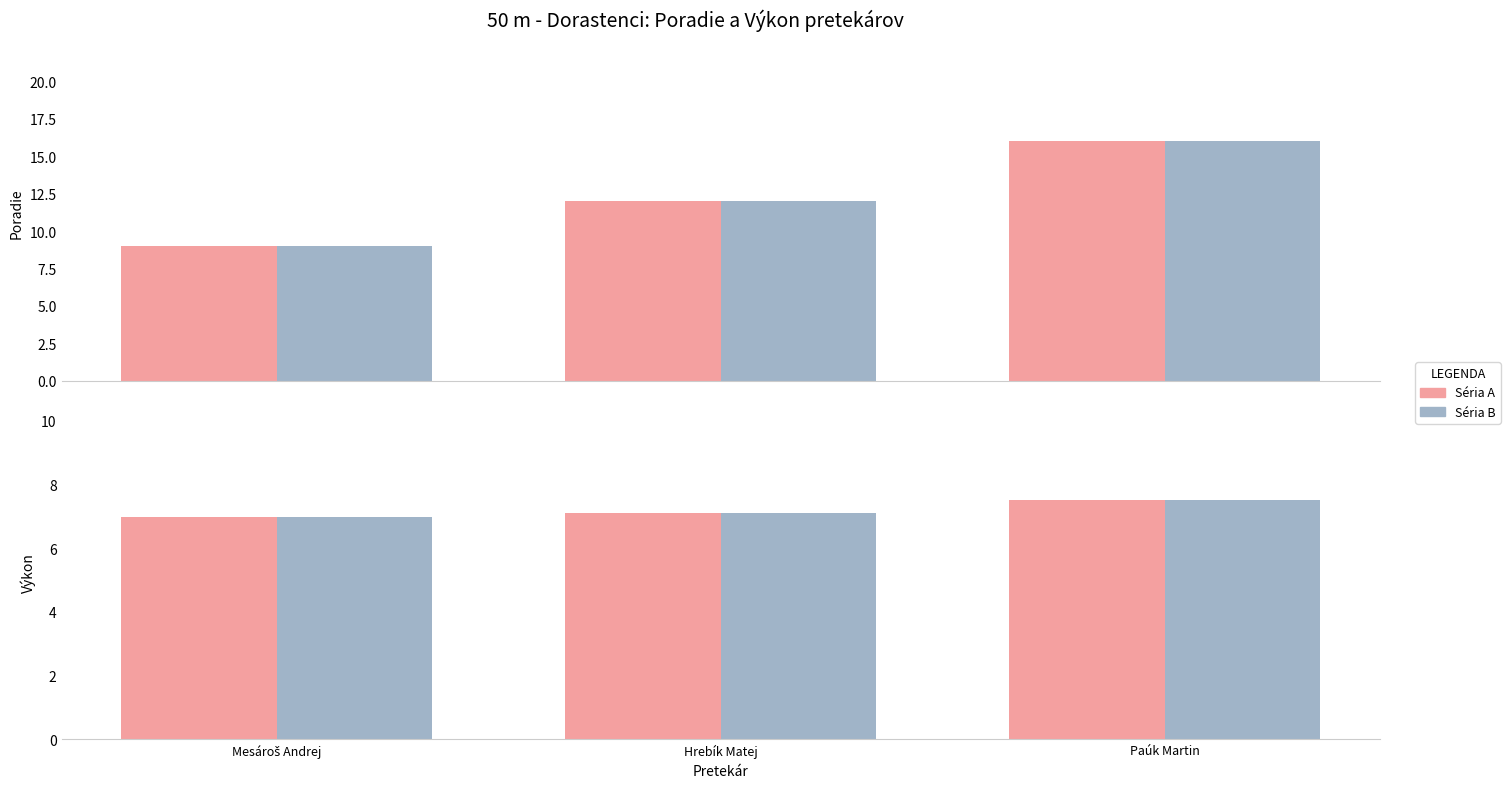

What value does the Poradie series have at Mesároš Andrej?

9.0